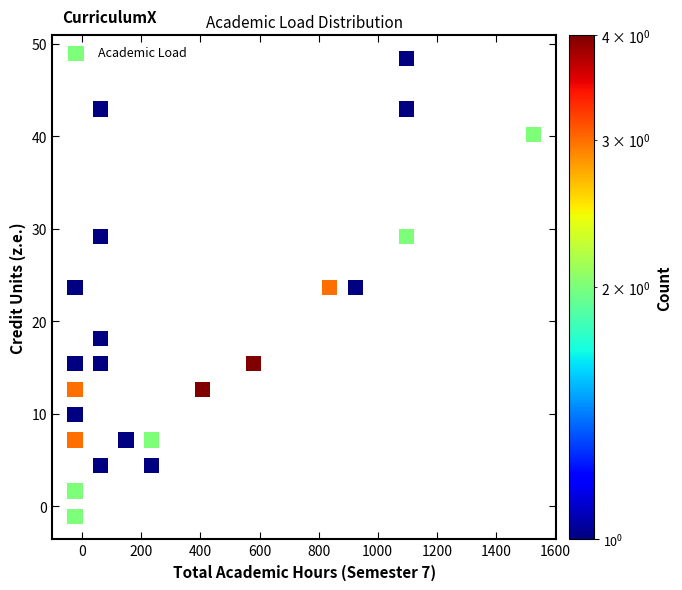

What is the range of Y values (max minus min)?

49.5